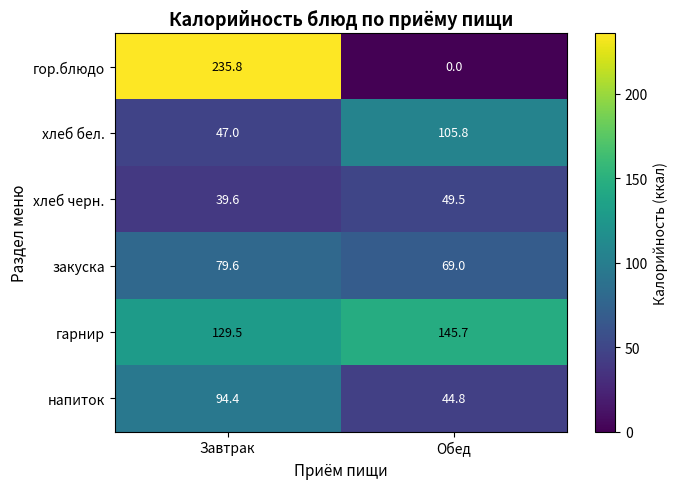

List the series in order of their peak value, highest first.

гор.блюдо, гарнир, хлеб бел., напиток, закуска, хлеб черн.